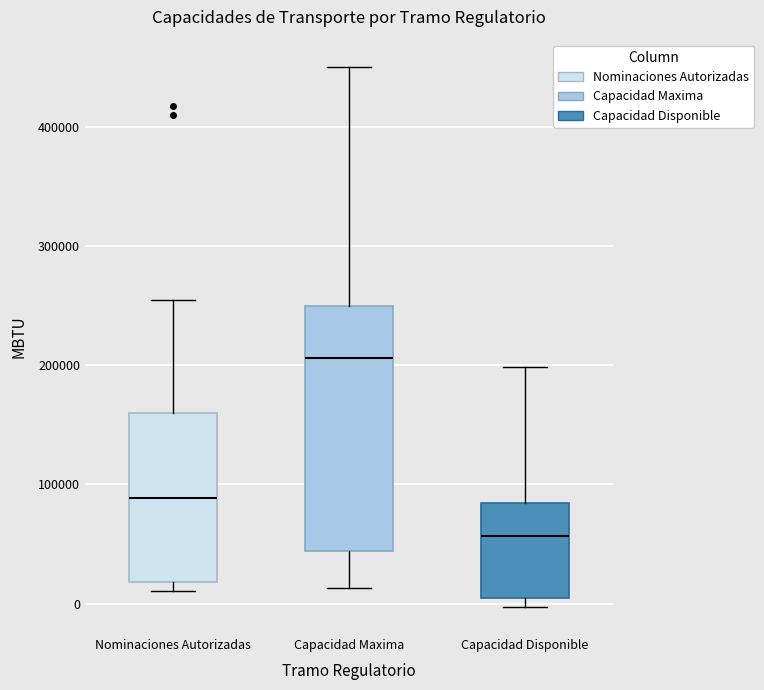

Which box's median line is the lowest?

Capacidad Disponible